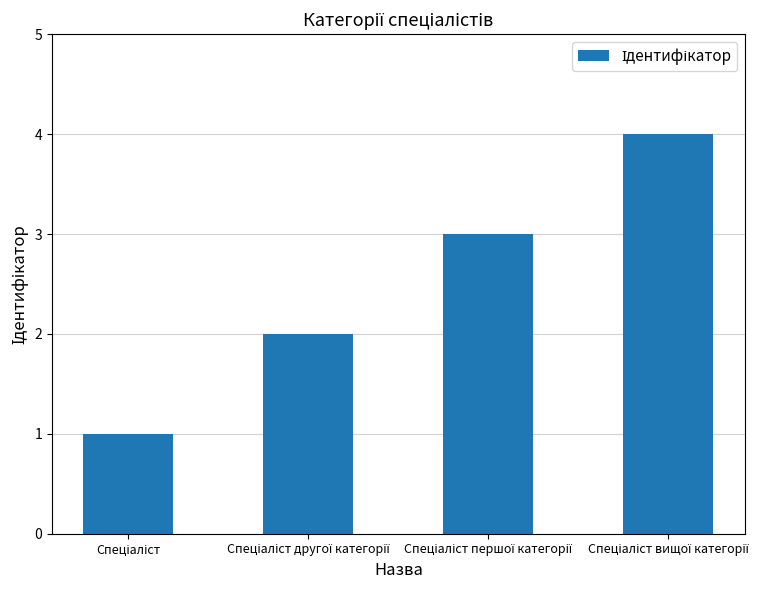

What is the greatest value displayed?

4